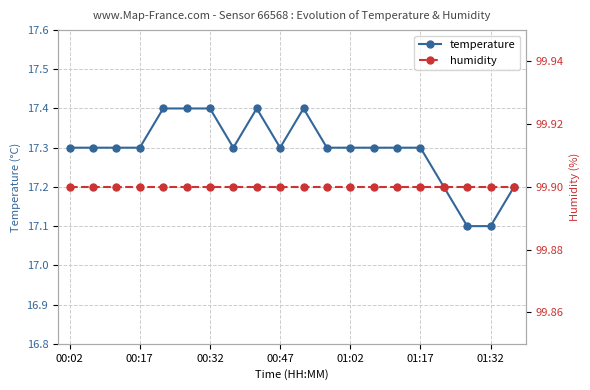

True or false: humidity has more than 2 points higher than both neighbors.

False